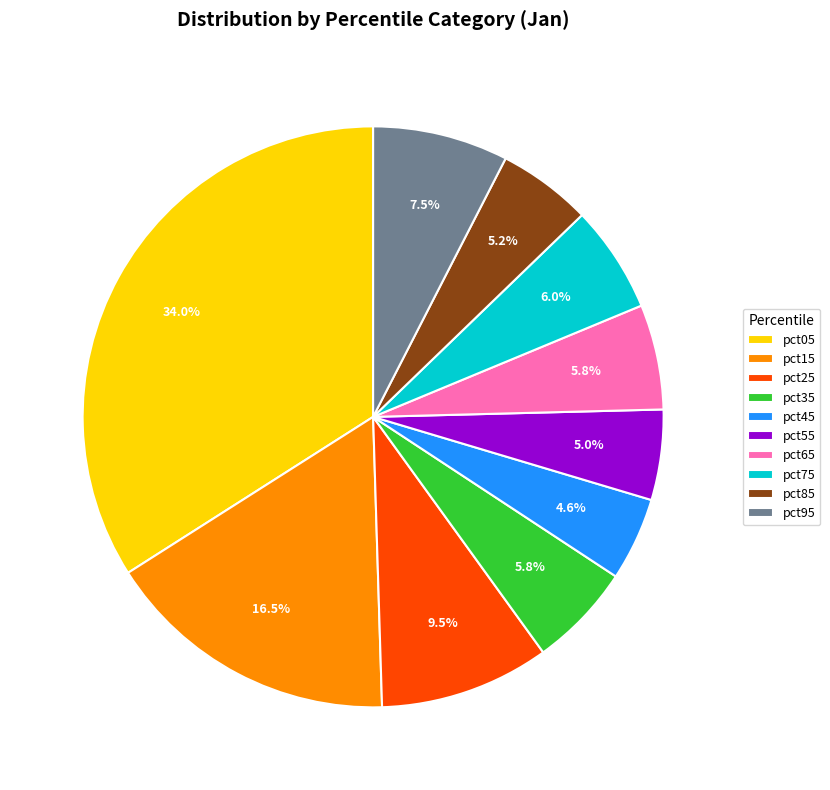

Is pct85 the majority of the pie?

No